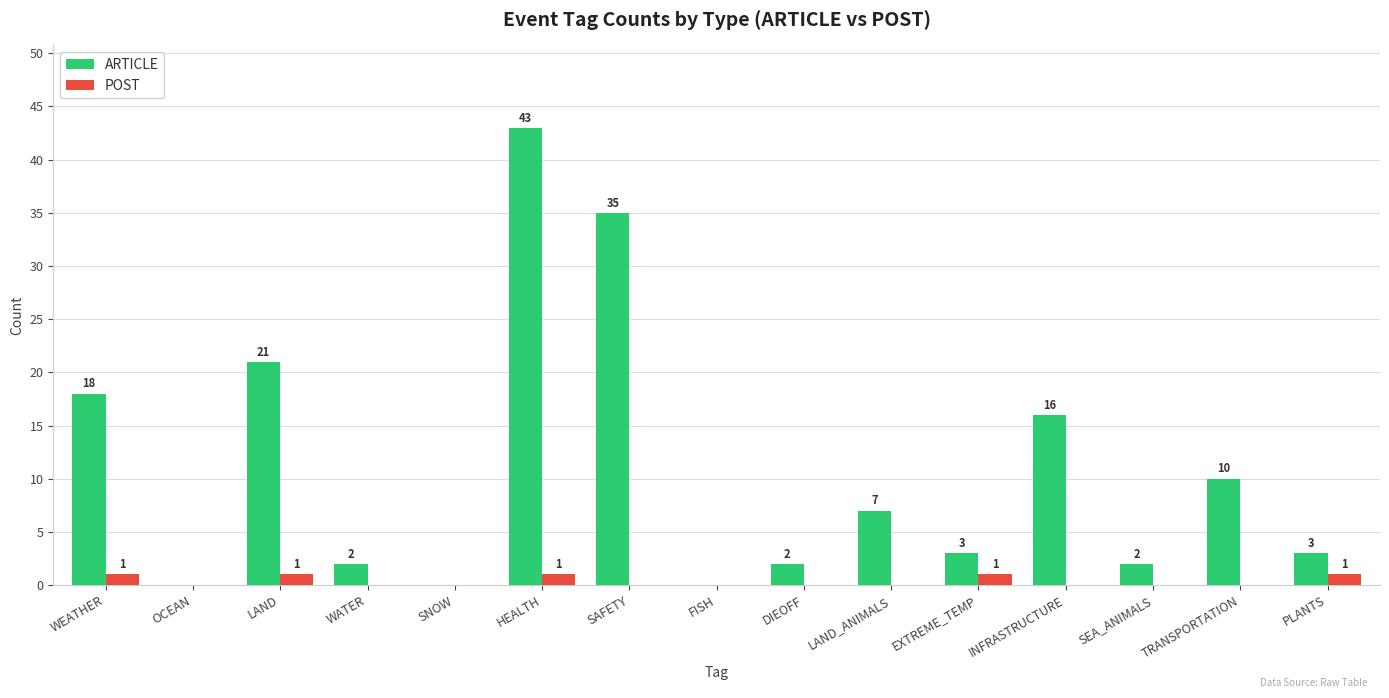

Read the ARTICLE value at SAFETY, to the nearest 5.

35